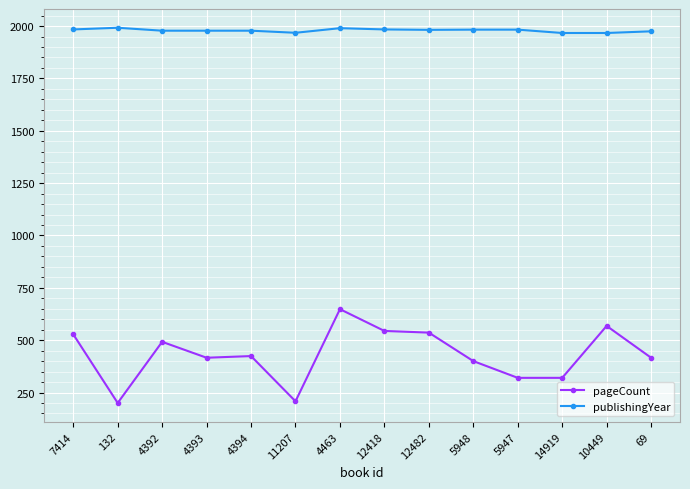

How many data points does each series have?

14